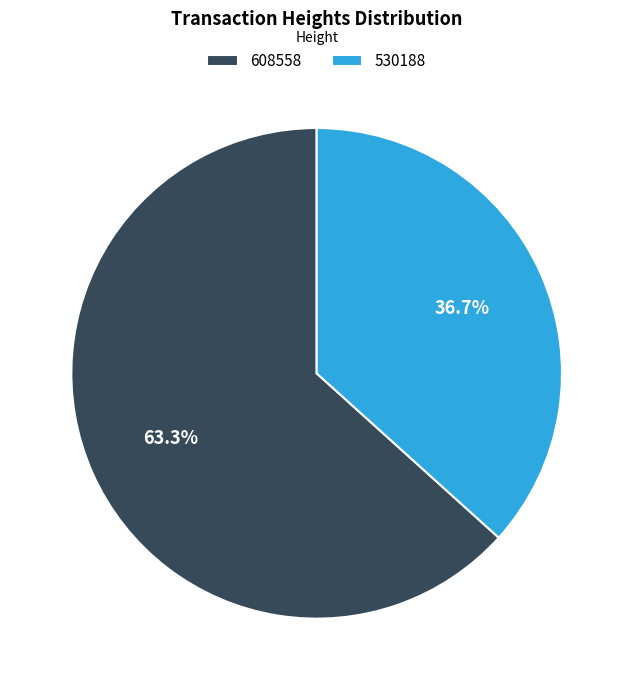

True or false: 530188 accounts for 37% of the total.

True